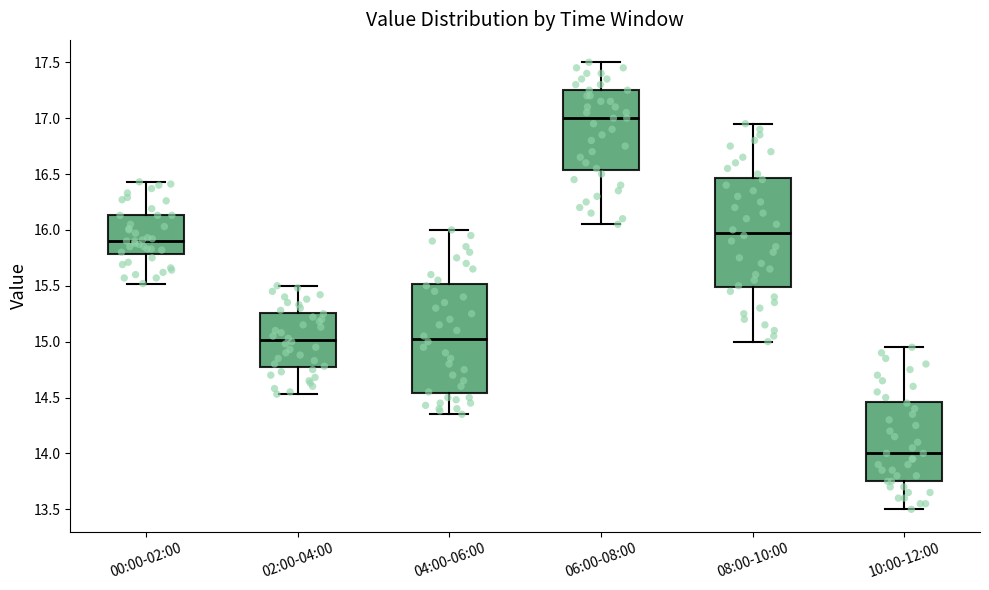

Reading left to right, transcribe this box plot: for each box, give where its median line is, the range the box spans, and where its two whiskers end, as read against the y-axis. The values are not printed on the chart, so give them approximately, as read against the axis.

00:00-02:00: median 15.90, box 15.80 to 16.15, whiskers 15.50 to 16.45
02:00-04:00: median 15.00, box 14.75 to 15.25, whiskers 14.55 to 15.50
04:00-06:00: median 15.05, box 14.55 to 15.50, whiskers 14.35 to 16.00
06:00-08:00: median 17.00, box 16.55 to 17.25, whiskers 16.05 to 17.50
08:00-10:00: median 16.00, box 15.50 to 16.45, whiskers 15.00 to 16.95
10:00-12:00: median 14.00, box 13.75 to 14.45, whiskers 13.50 to 14.95